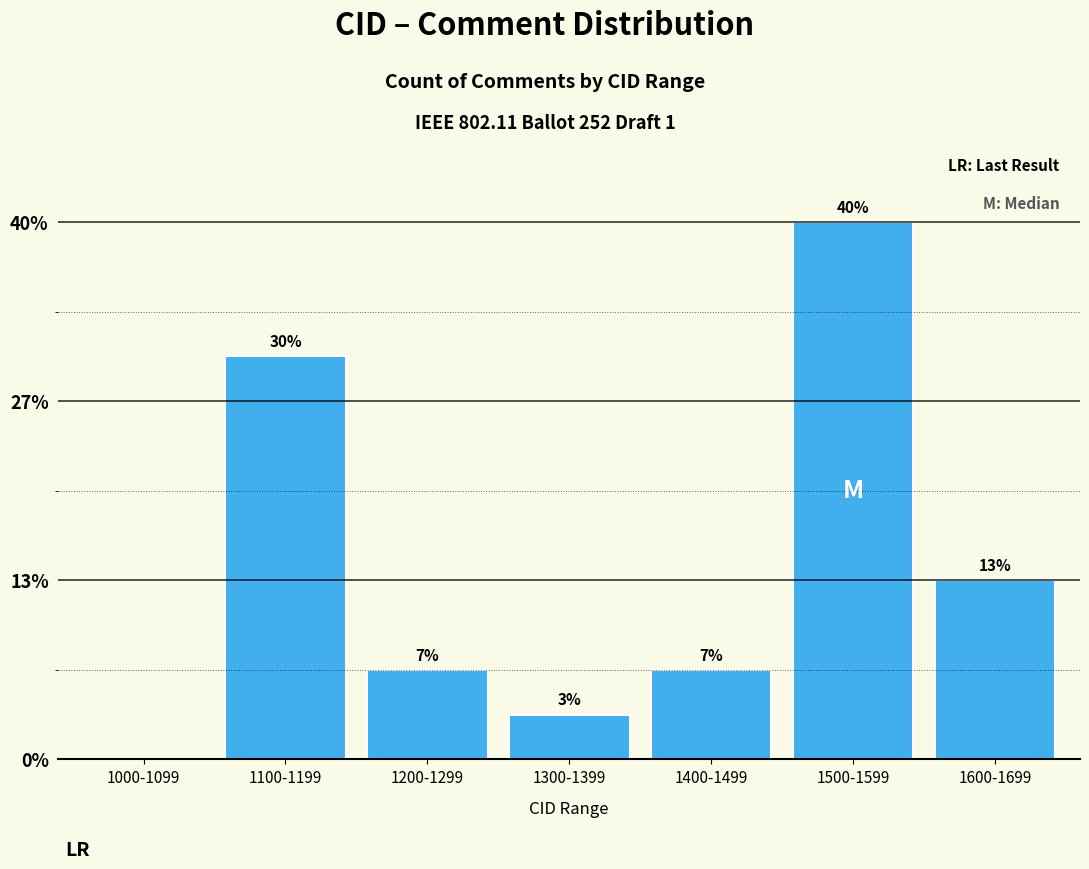

Are the bars horizontal?

No